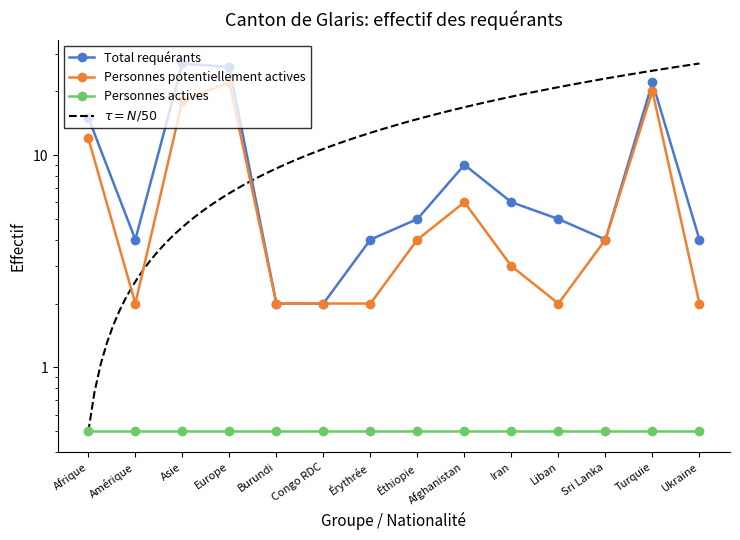

At which category is the sum across all series the highest?

Europe